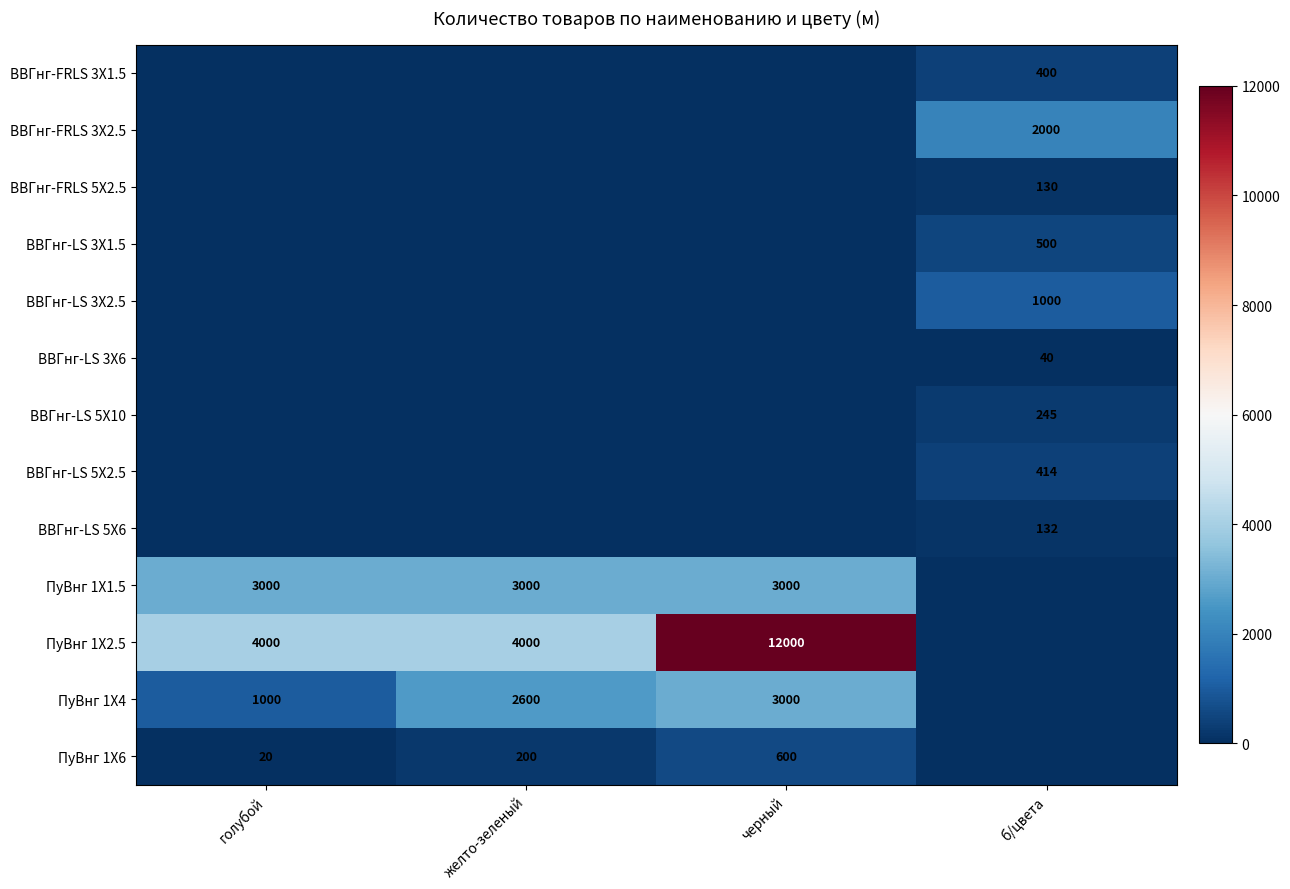

The ВВГнг-FRLS 3X1.5 series shows 234 at б/цвета. True or false?

False